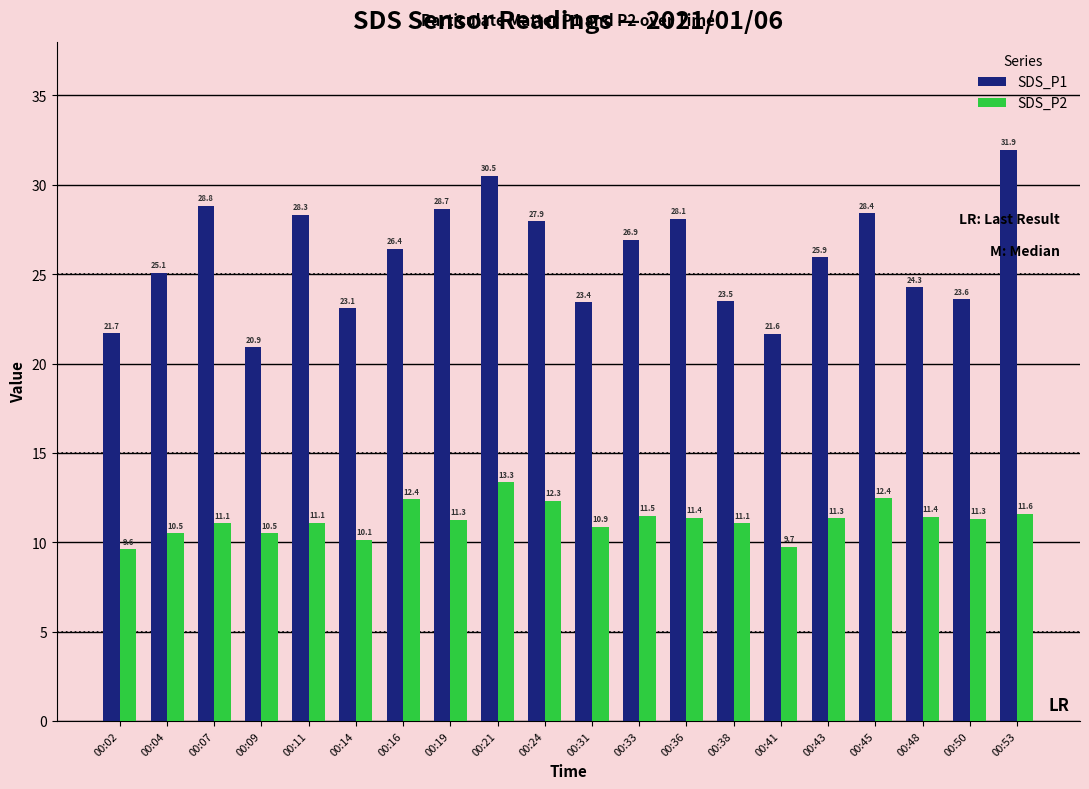

List the series in order of their overall mean, lowest first.

SDS_P2, SDS_P1